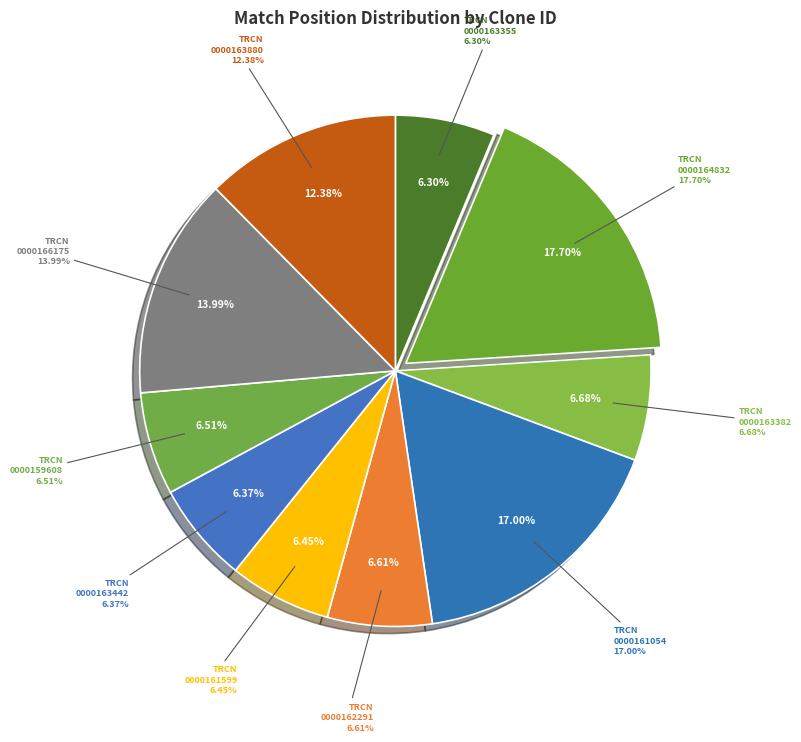

Count the number of slices in the pie.

10